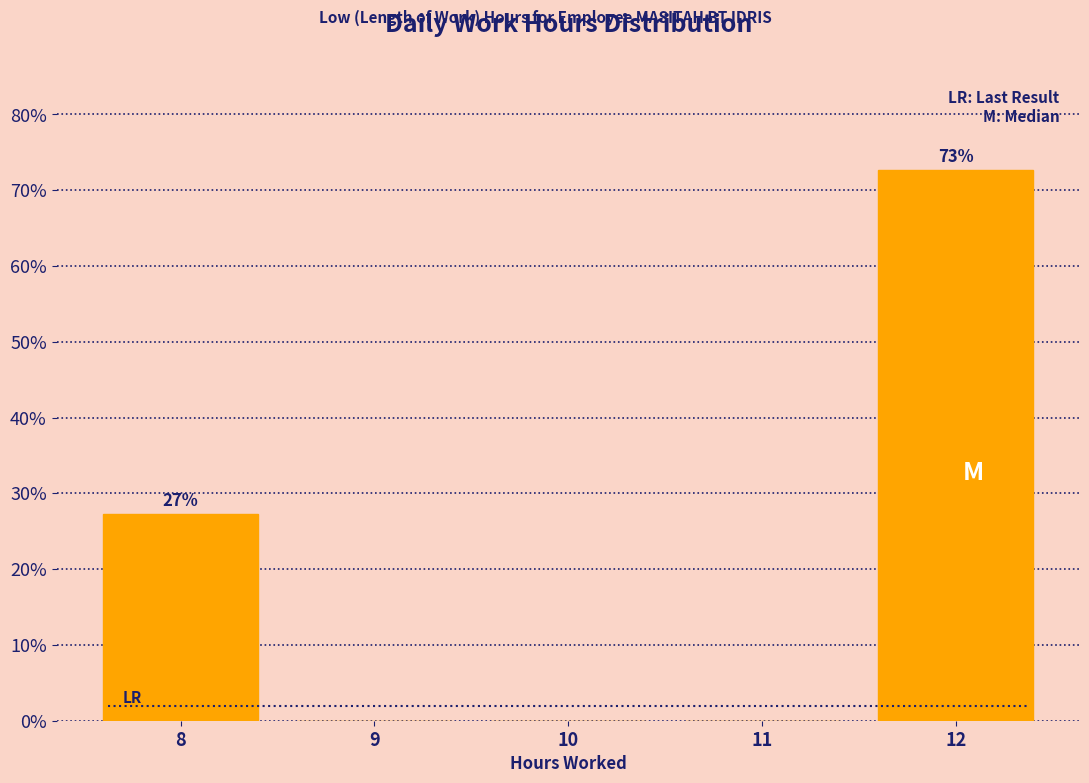

Which range on the x-axis has the tallest bar?

11.5 to 12.5